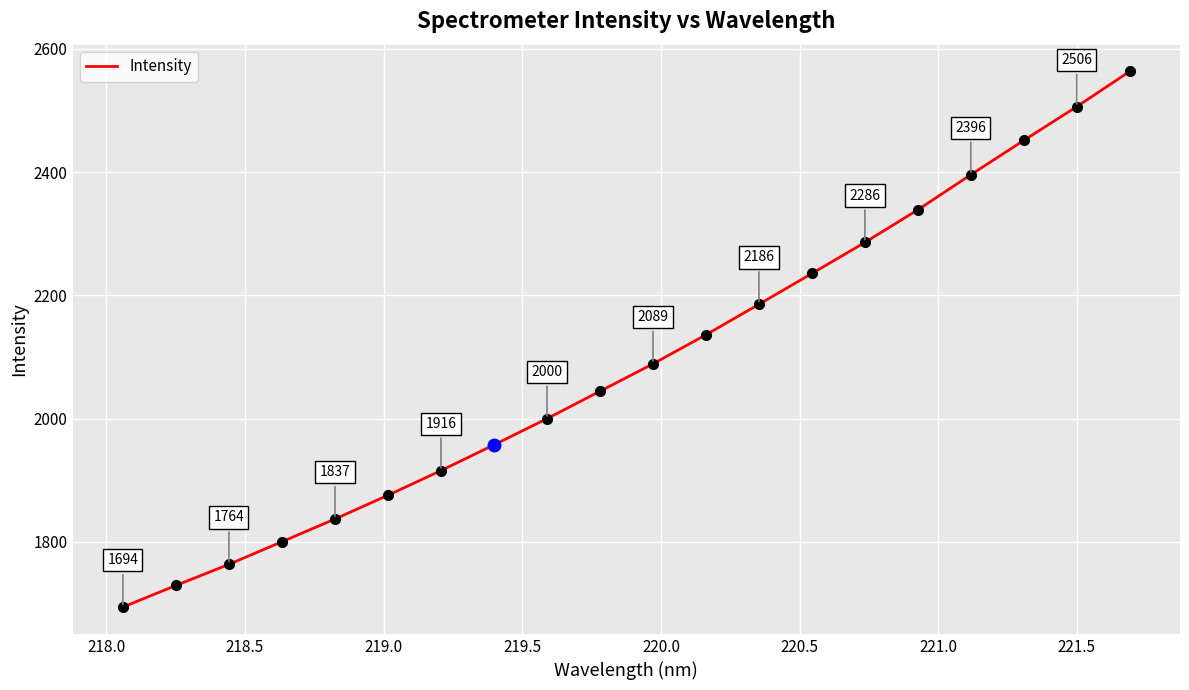

True or false: there are more than 2 points higher than both neighbors.

False